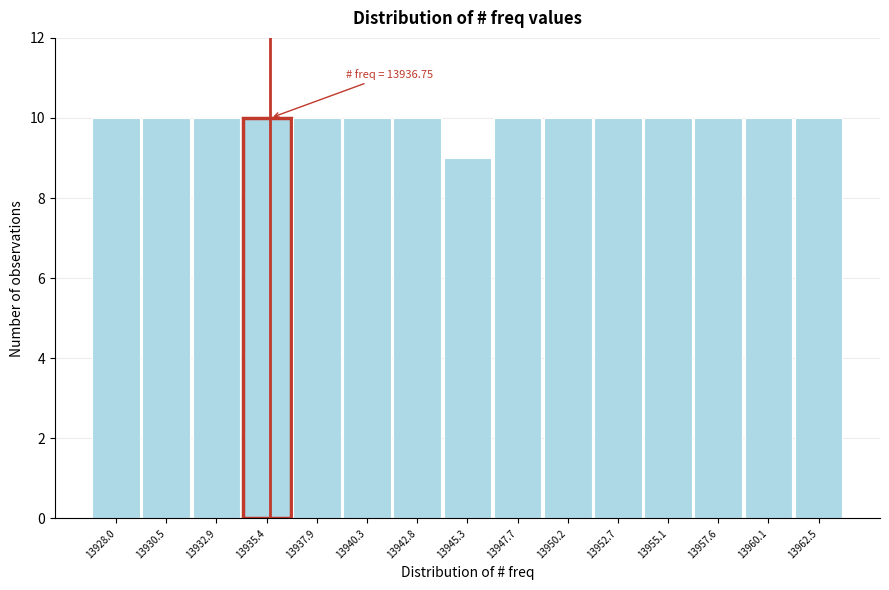

Reading left to right, extract all data points from this chart.

10	10	10	10	10	10	10	9	10	10	10	10	10	10	10